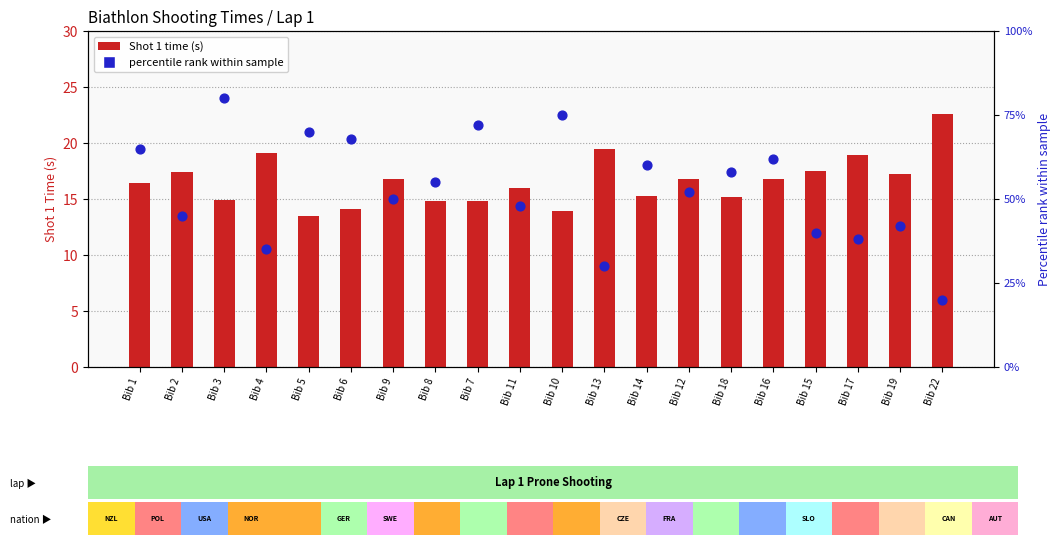

At how many categories does at least one series exceed 44?

14